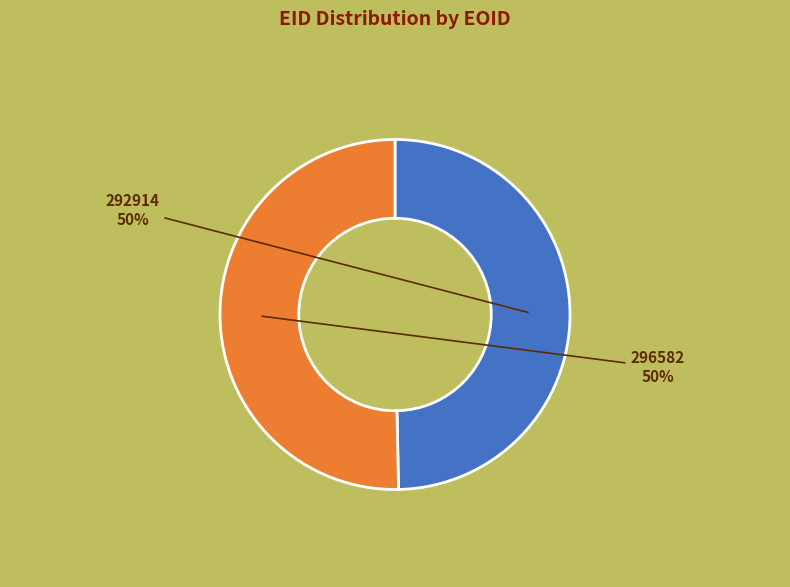

The 292914 slice represents 50% of the pie. True or false?

True